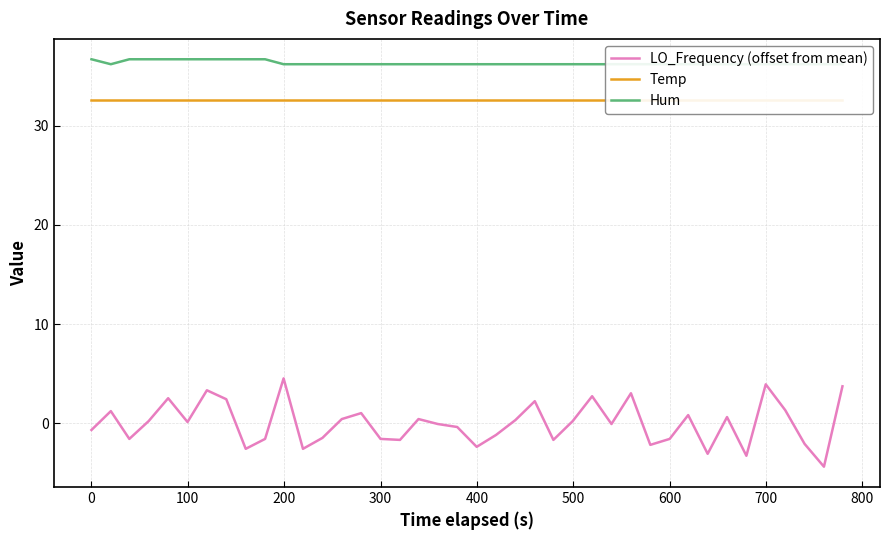

What is the highest value of the LO_Frequency (offset from mean) series?

4.5